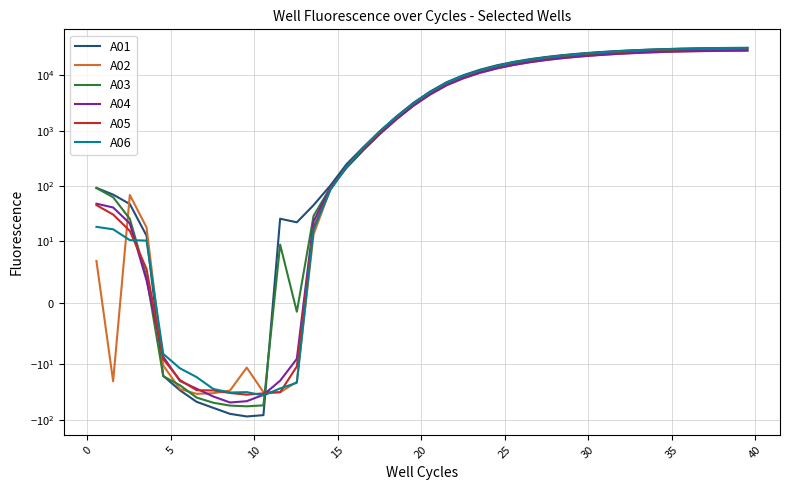

Which series has the largest total across all categories?

A01